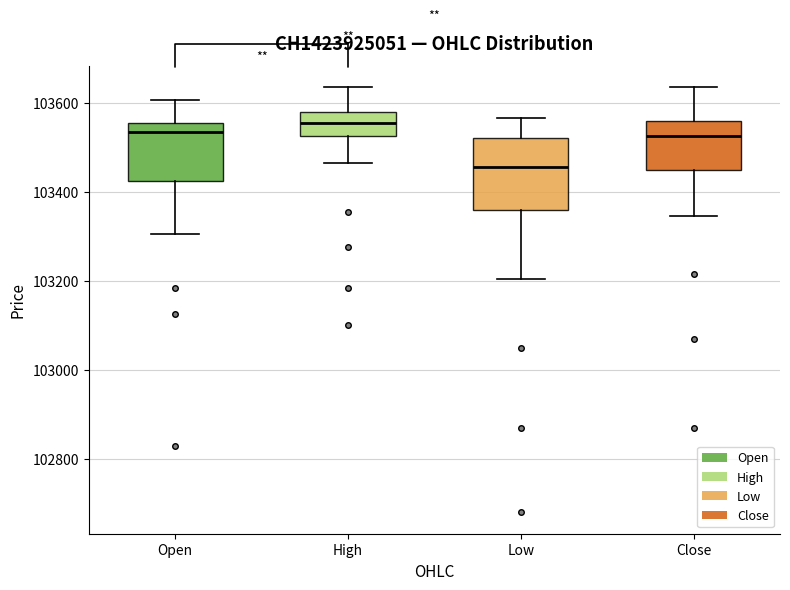

Where does the lower whisker of the box for Close end on the y-axis? The values are not printed on the chart, so give them approximately, as read against the axis.

103340